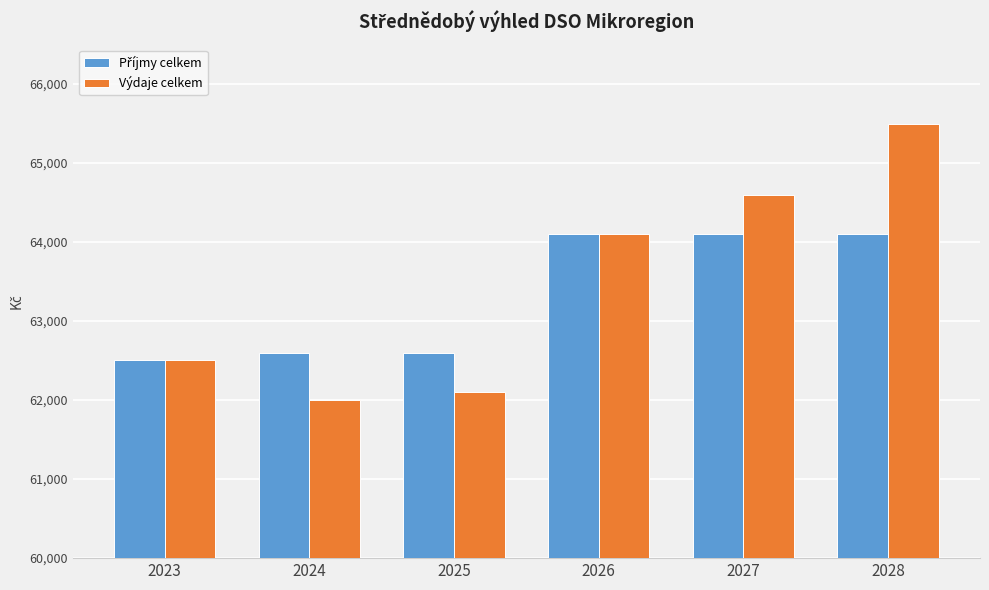

How many groups of bars are there?

6